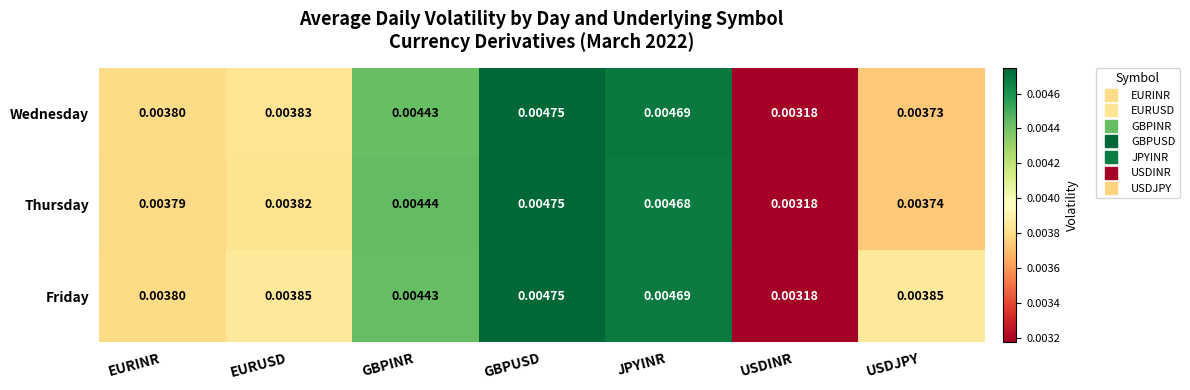

Which category has the highest value in the Friday series?

GBPUSD